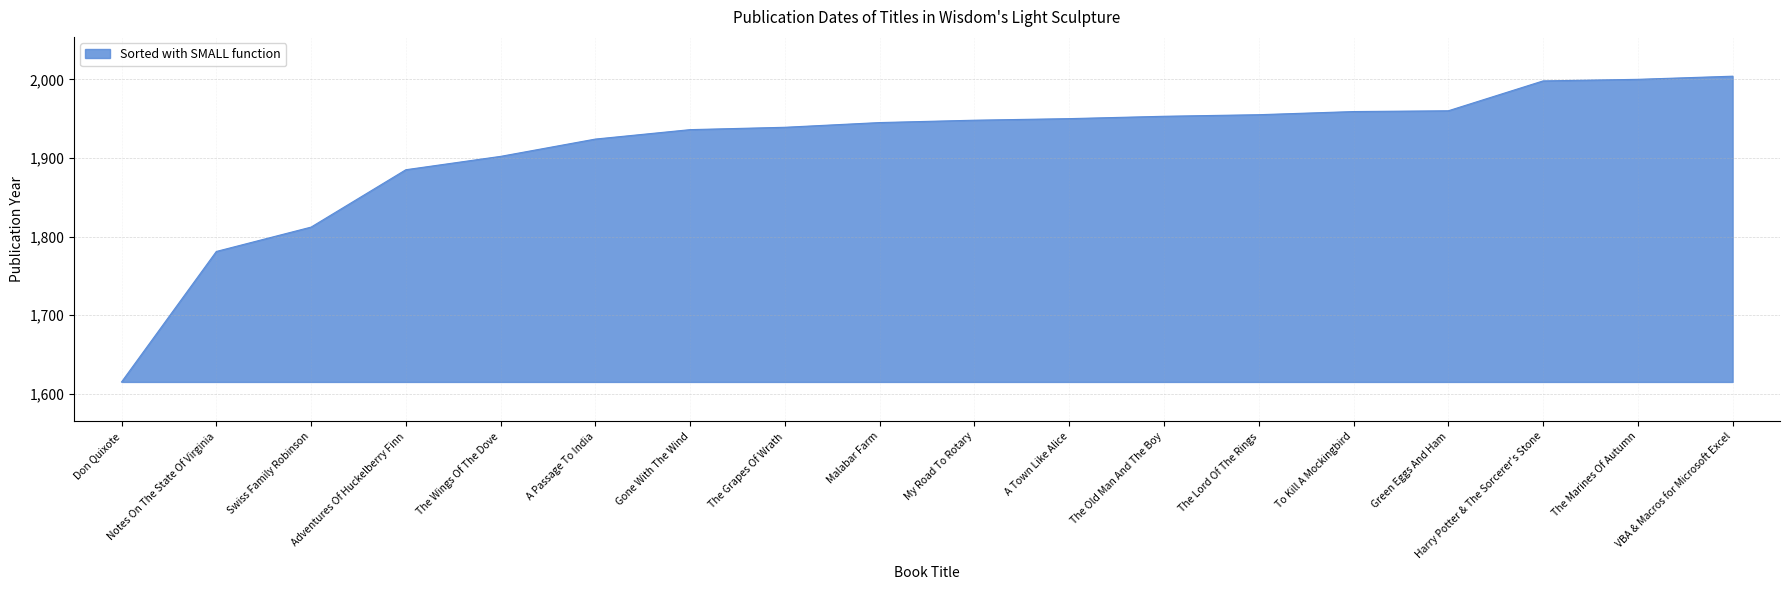

How many series are shown in this chart?

1